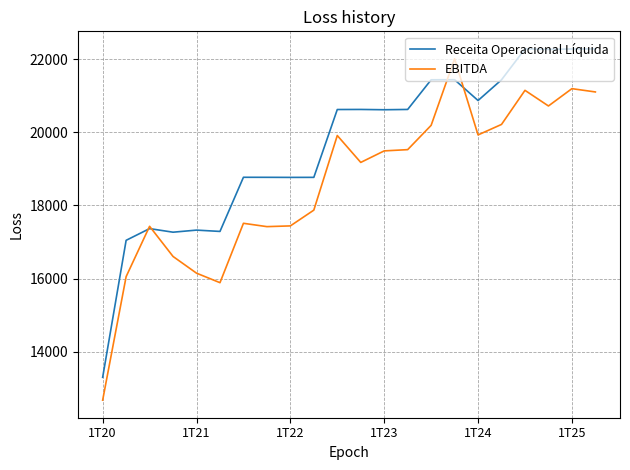

What is the maximum value shown in the chart?

22276